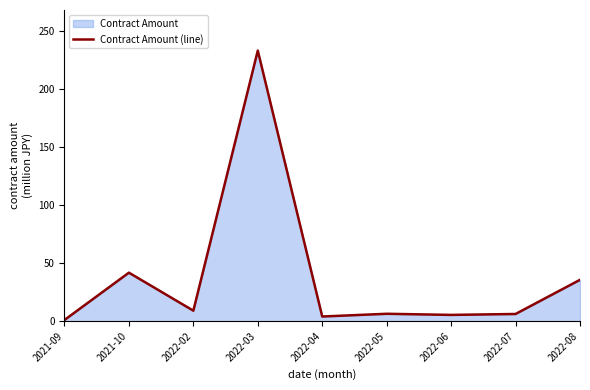

What is the change in value from 2022-03 to 2022-06?

-227.7